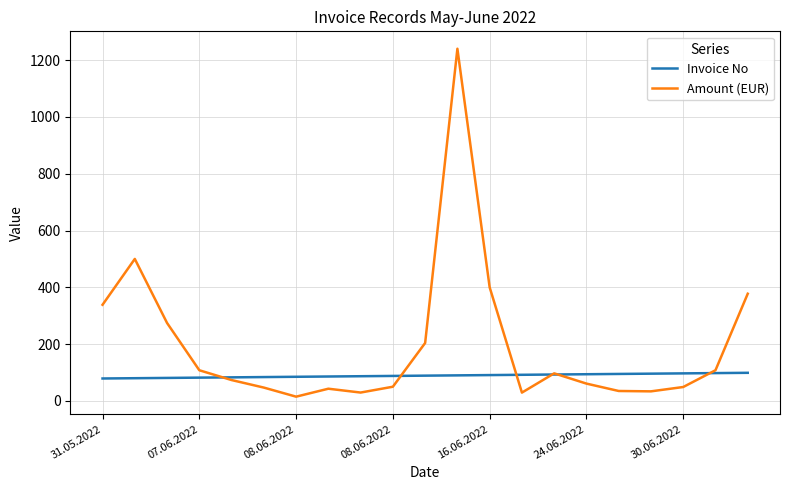

List the series in order of their overall mean, lowest first.

Invoice No, Amount (EUR)